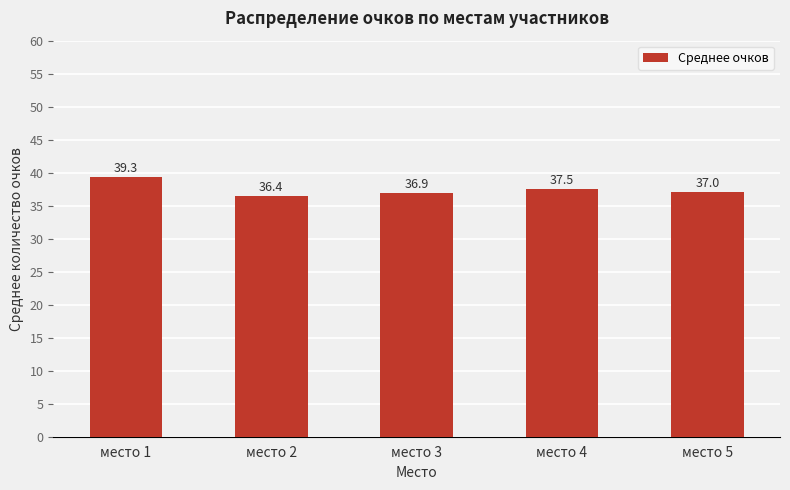

What is the value of the 3rd bar from the left?

36.9